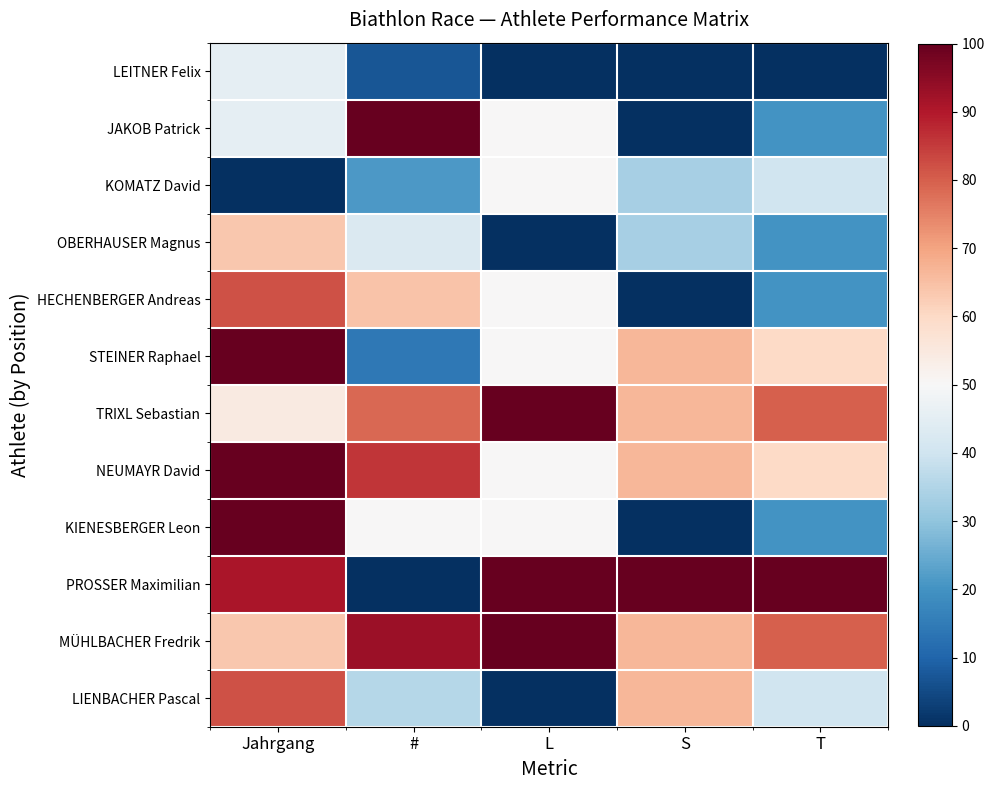

Reading left to right, transcribe all the data shown in this chart.

LEITNER Felix: Jahrgang=45.5	#=7.1	L=0.0	S=0.0	T=0.0
JAKOB Patrick: Jahrgang=45.5	#=100.0	L=50.0	S=0.0	T=20.0
KOMATZ David: Jahrgang=0.0	#=21.4	L=50.0	S=33.3	T=40.0
OBERHAUSER Magnus: Jahrgang=63.6	#=42.9	L=0.0	S=33.3	T=20.0
HECHENBERGER Andreas: Jahrgang=81.8	#=64.3	L=50.0	S=0.0	T=20.0
STEINER Raphael: Jahrgang=100.0	#=14.3	L=50.0	S=66.7	T=60.0
TRIXL Sebastian: Jahrgang=54.5	#=78.6	L=100.0	S=66.7	T=80.0
NEUMAYR David: Jahrgang=100.0	#=85.7	L=50.0	S=66.7	T=60.0
KIENESBERGER Leon: Jahrgang=100.0	#=50.0	L=50.0	S=0.0	T=20.0
PROSSER Maximilian: Jahrgang=90.9	#=0.0	L=100.0	S=100.0	T=100.0
MÜHLBACHER Fredrik: Jahrgang=63.6	#=92.9	L=100.0	S=66.7	T=80.0
LIENBACHER Pascal: Jahrgang=81.8	#=35.7	L=0.0	S=66.7	T=40.0